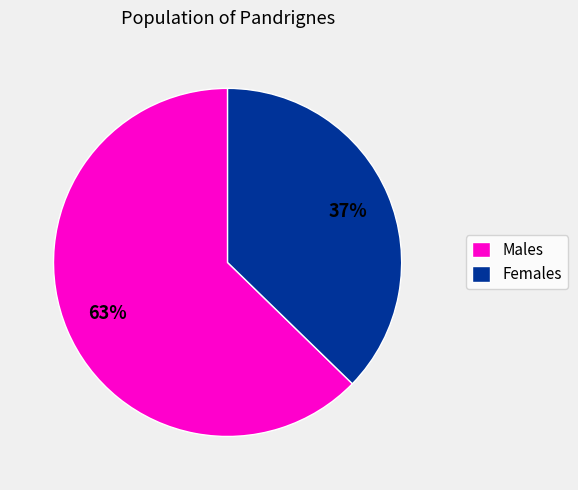

To the nearest percent, what is the combined percentage of Females and Males?

100%